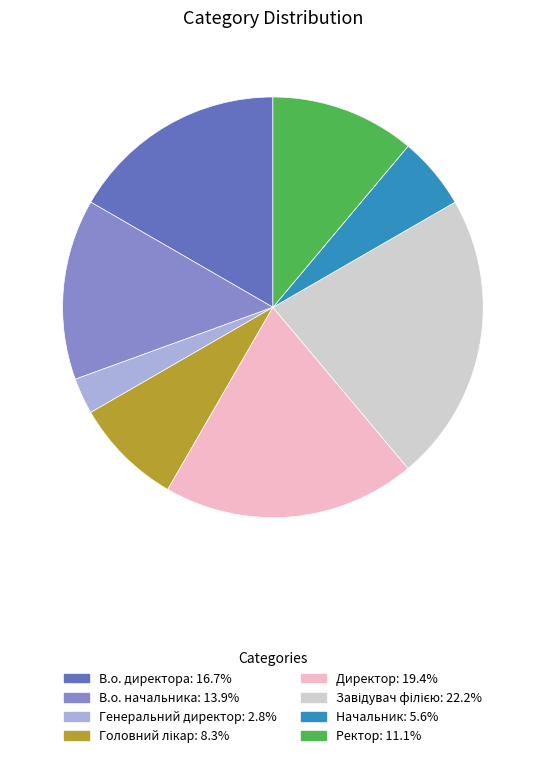

Which category has the smallest portion of the pie?

Генеральний директор